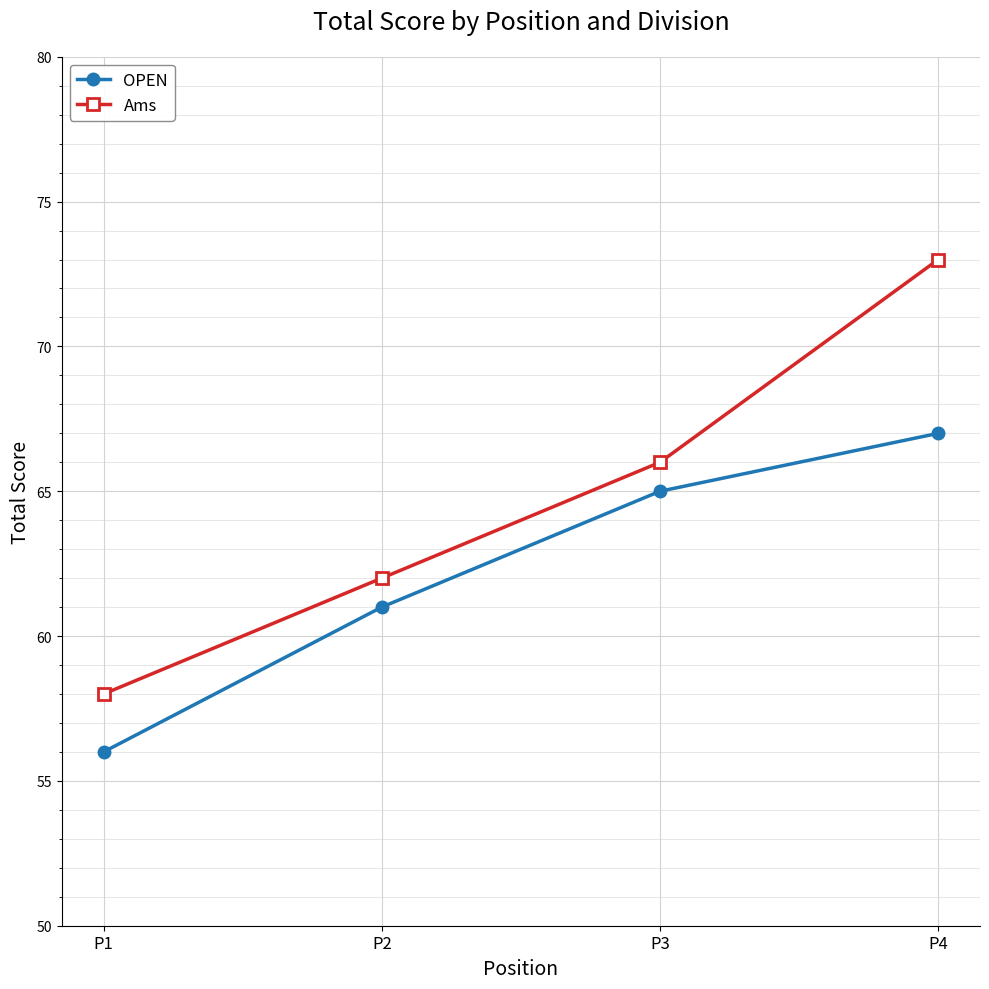

Rank the series at P2 from highest to lowest value.

Ams, OPEN